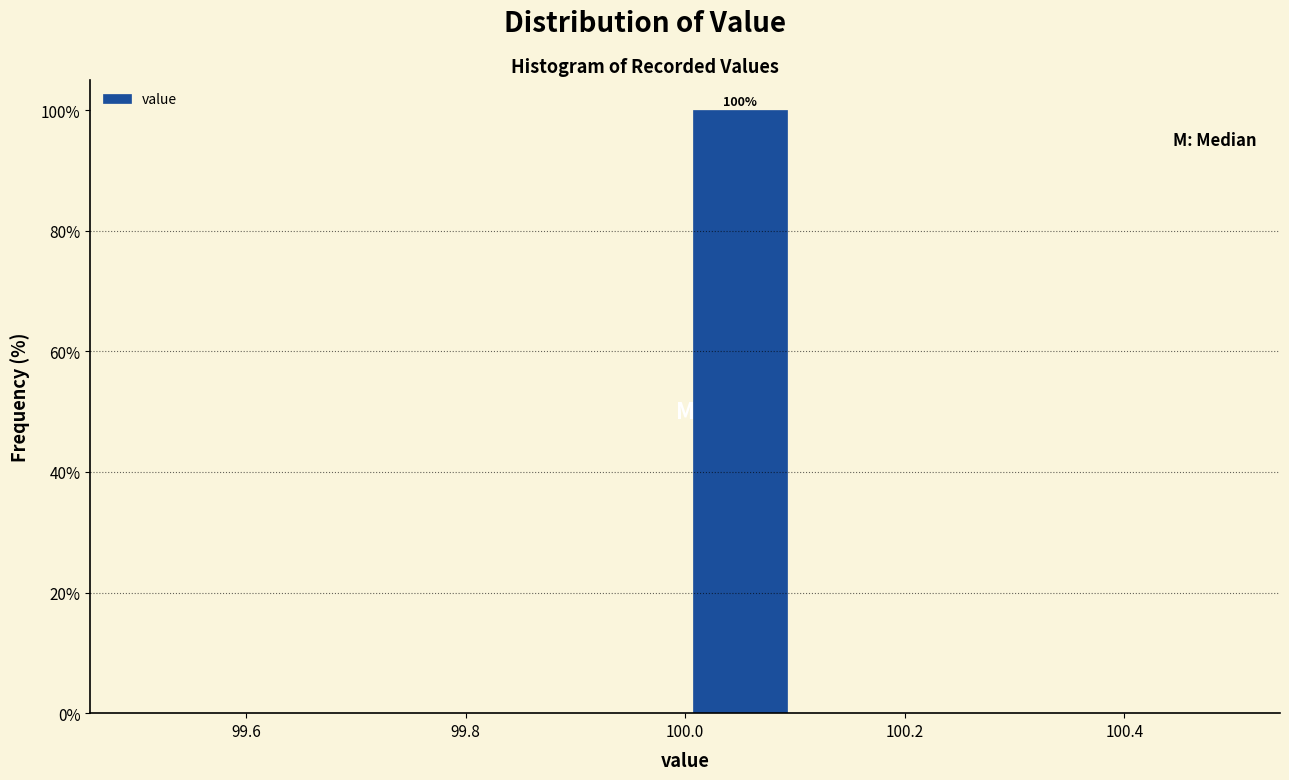

Which range on the x-axis has the tallest bar?

100.0 to 100.1